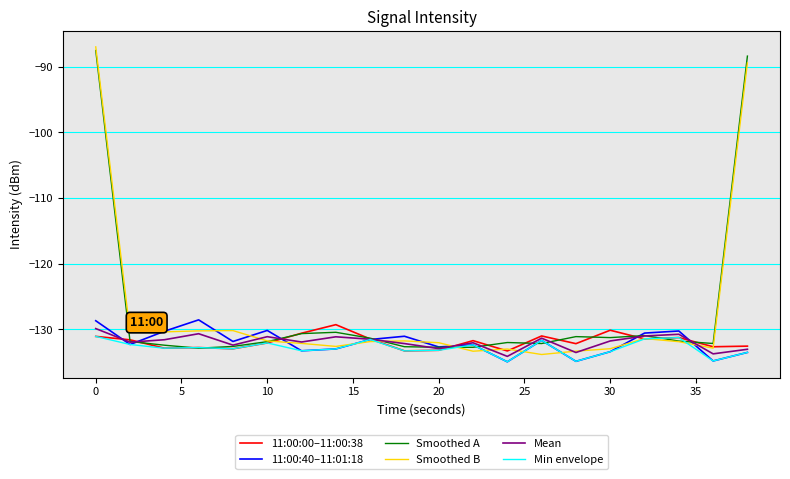

What is the minimum value shown in the chart?

-134.9